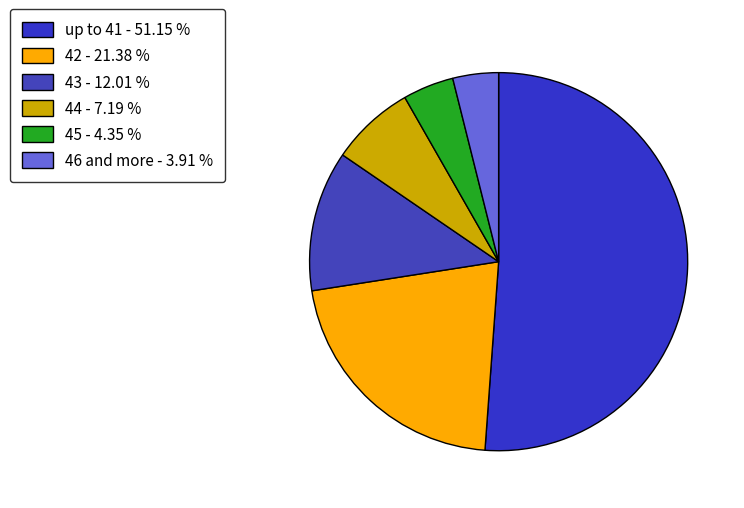

Is there any slice that represents more than half of the pie?

Yes